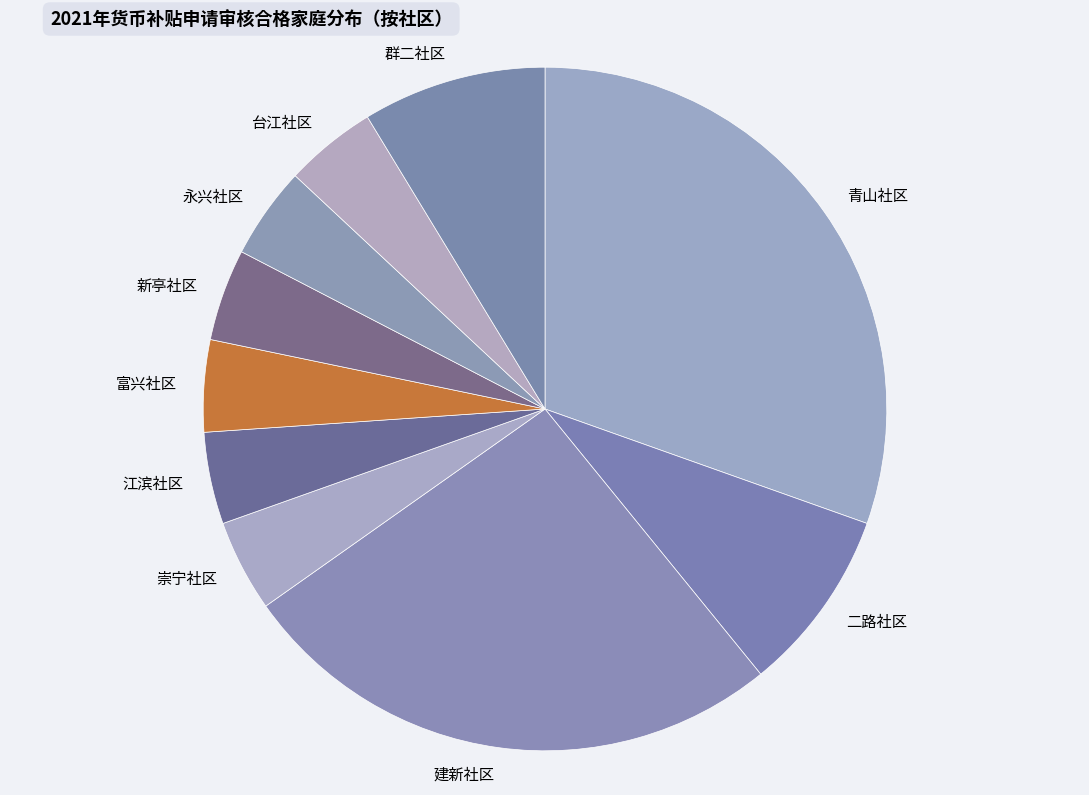

Is 台江社区 the majority of the pie?

No